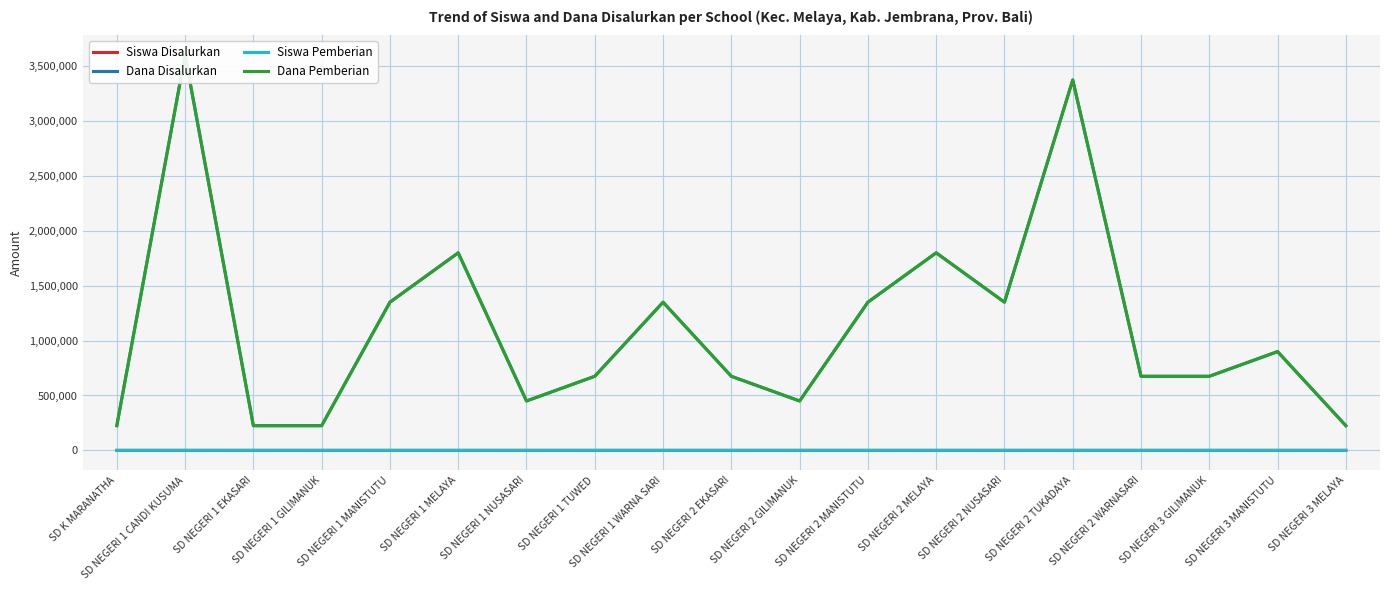

True or false: Dana Pemberian and Dana Disalurkan cross at least once.

False